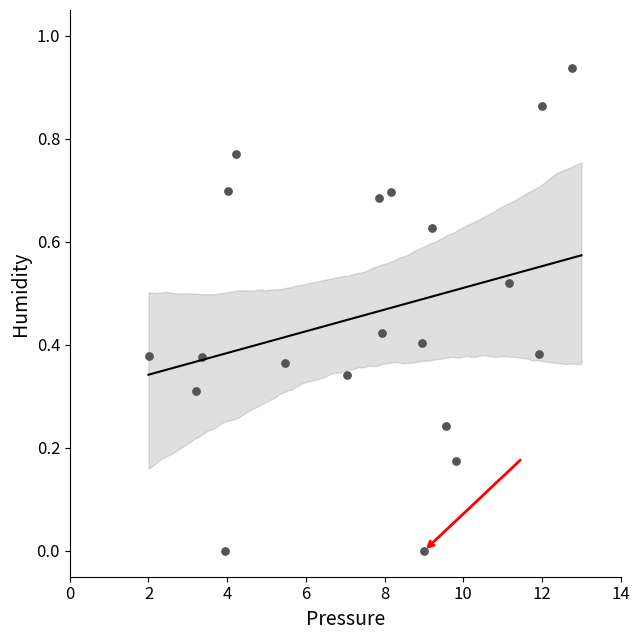

What is the range of X values (max minus min)?

10.7